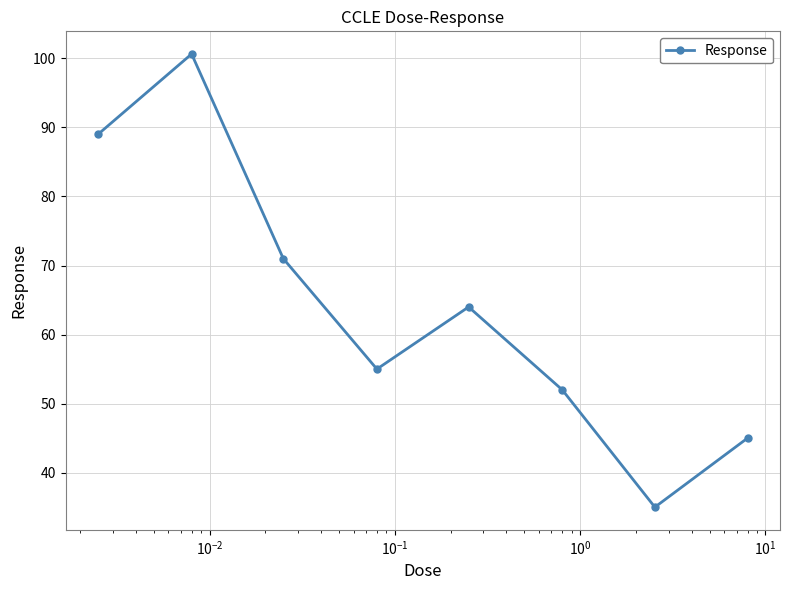

What is the value of the 5th point from the left?

64.0